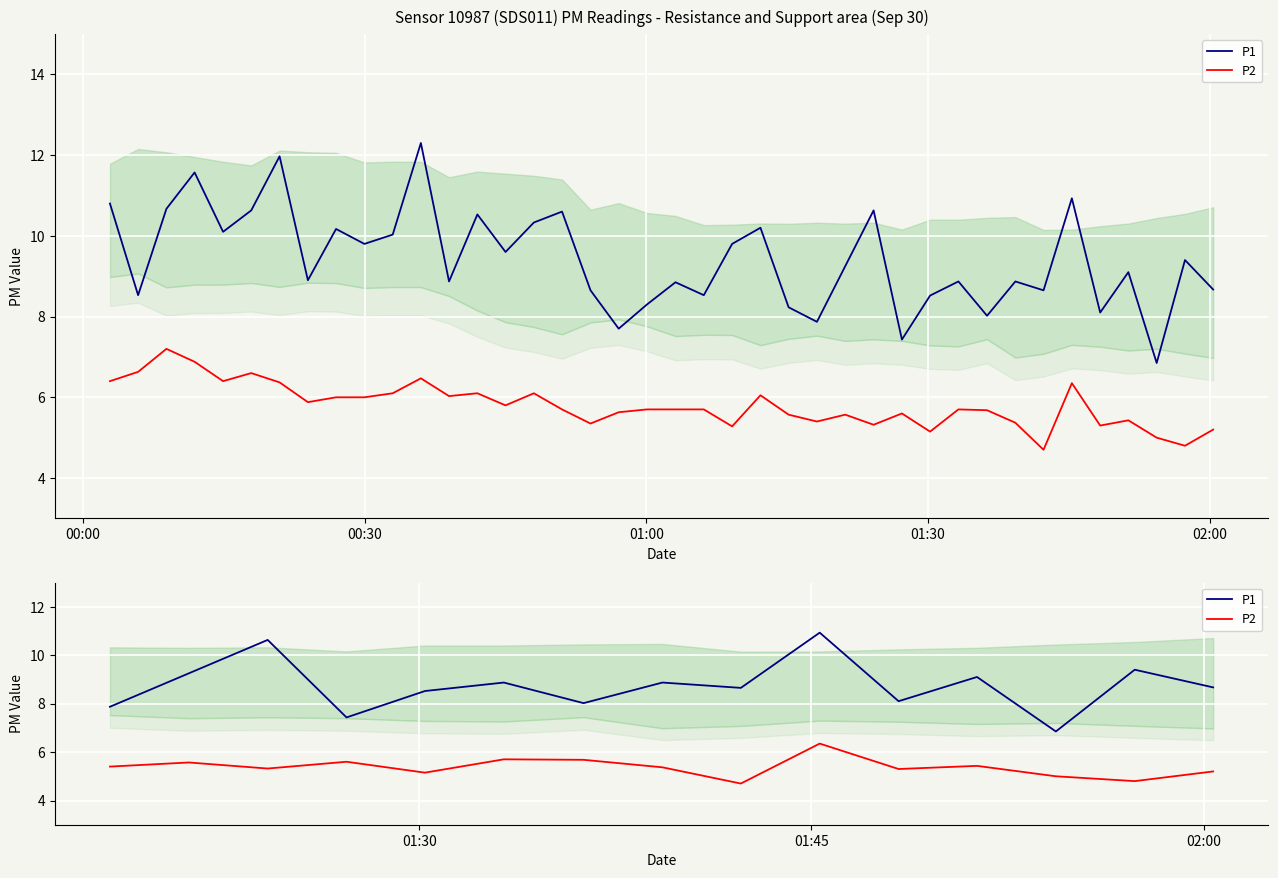

What is the sum of all P2 values?

80.6